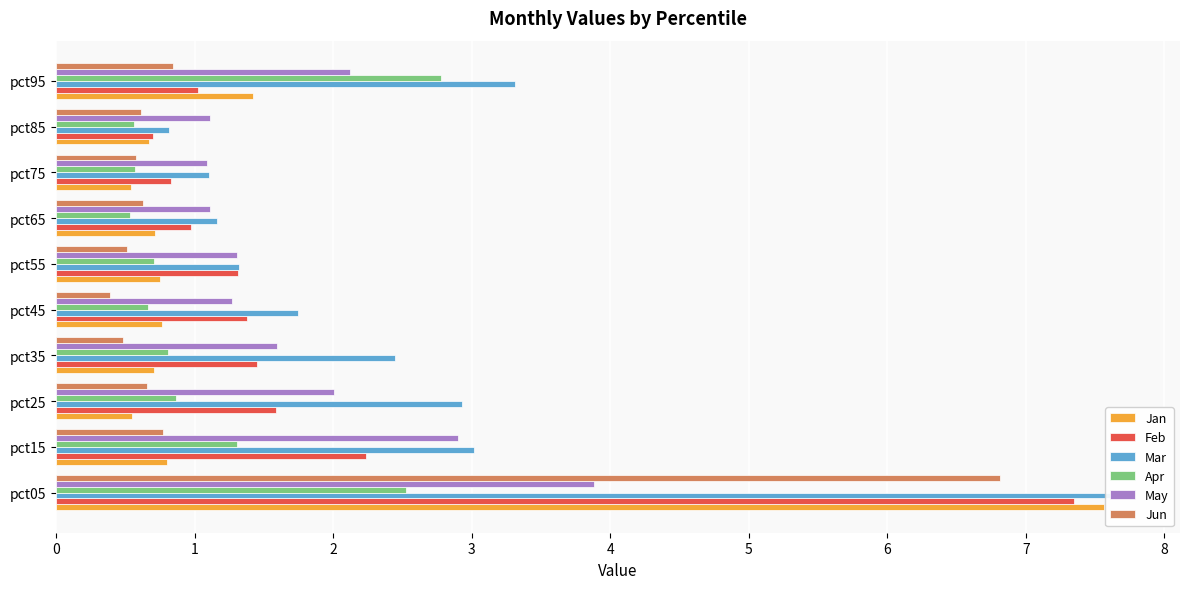

How many data points in Feb are above 1?

7